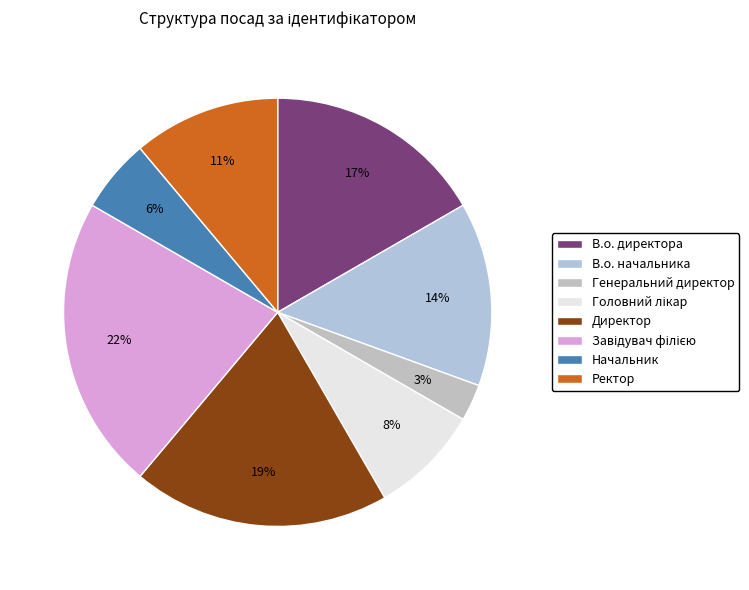

Rank the categories by value from lowest to highest.

Генеральний директор, Начальник, Головний лікар, Ректор, В.о. начальника, В.о. директора, Директор, Завідувач філією